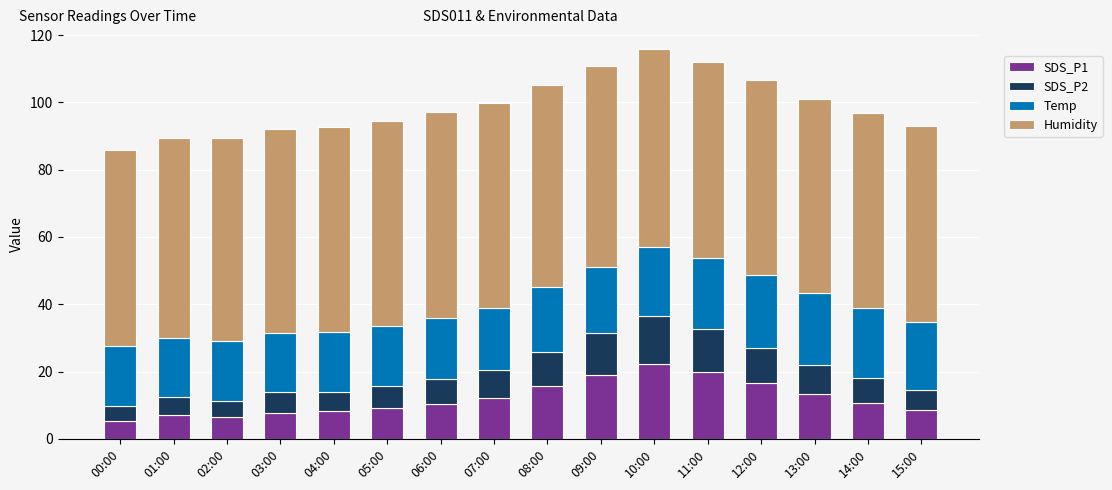

Is it true that SDS_P1 equals 12.8 at 03:00?

False